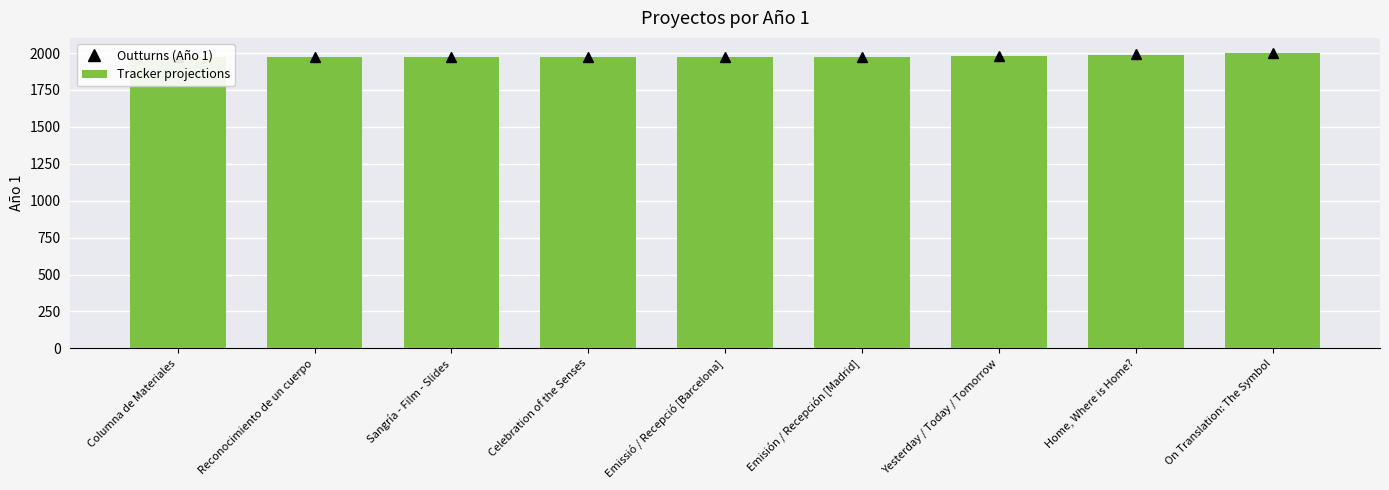

What is the label of the 1st bar from the left?

Columna de Materiales